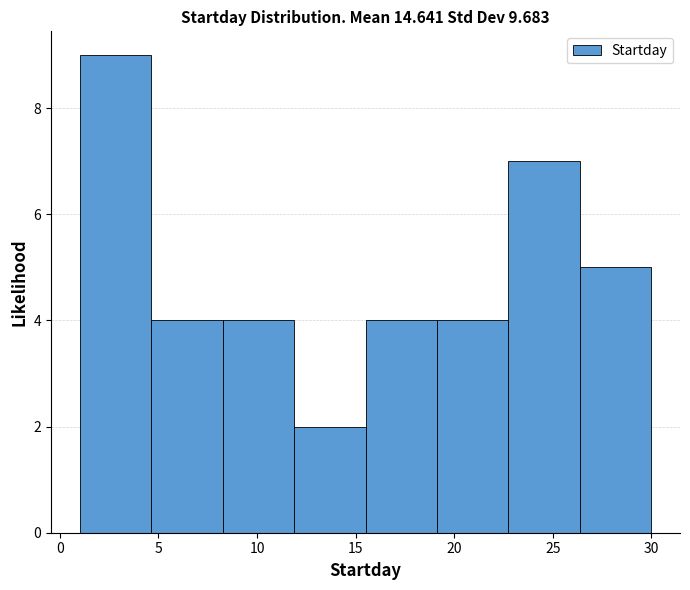

Reading left to right, transcribe this chart: for each bar, give the range it covers on the x-axis and its height. Neither the bar edges nor the heights are printed on the chart, so give them approximately, as read against the axes.

1.0 to 4.5: 9
4.5 to 8.5: 4
8.5 to 12.0: 4
12.0 to 15.5: 2
15.5 to 19.0: 4
19.0 to 23.0: 4
23.0 to 26.5: 7
26.5 to 30.0: 5